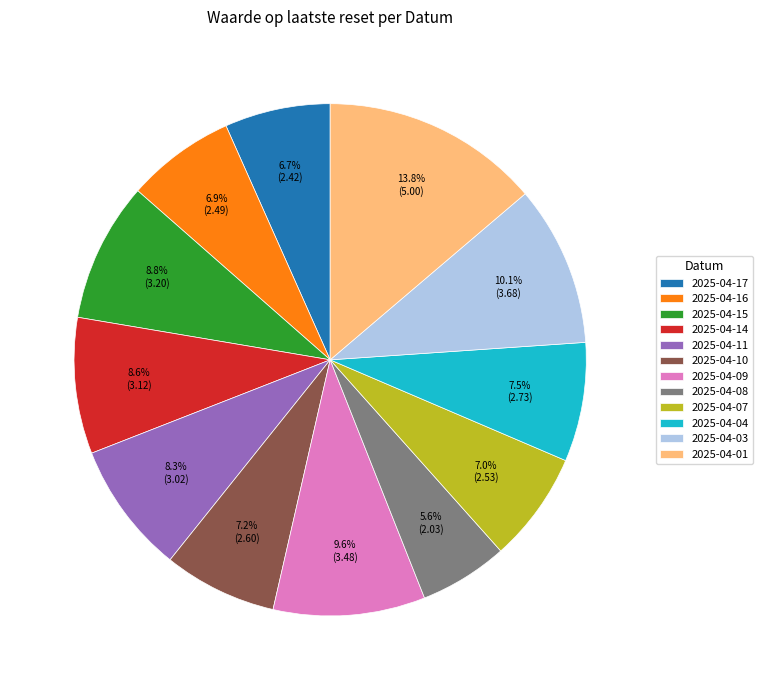

To the nearest percent, what percentage of the pie is 2025-04-09?

10%